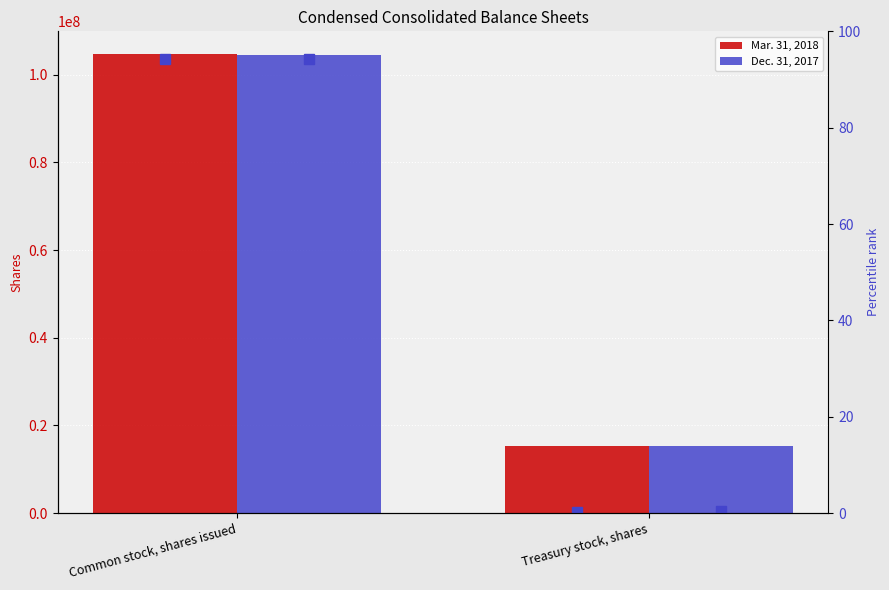

Which series has the widest spread of values?

Mar. 31, 2018